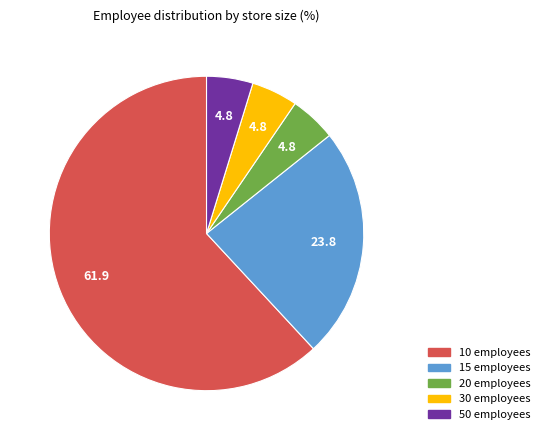

Which has a higher value, 30 or 15?

15